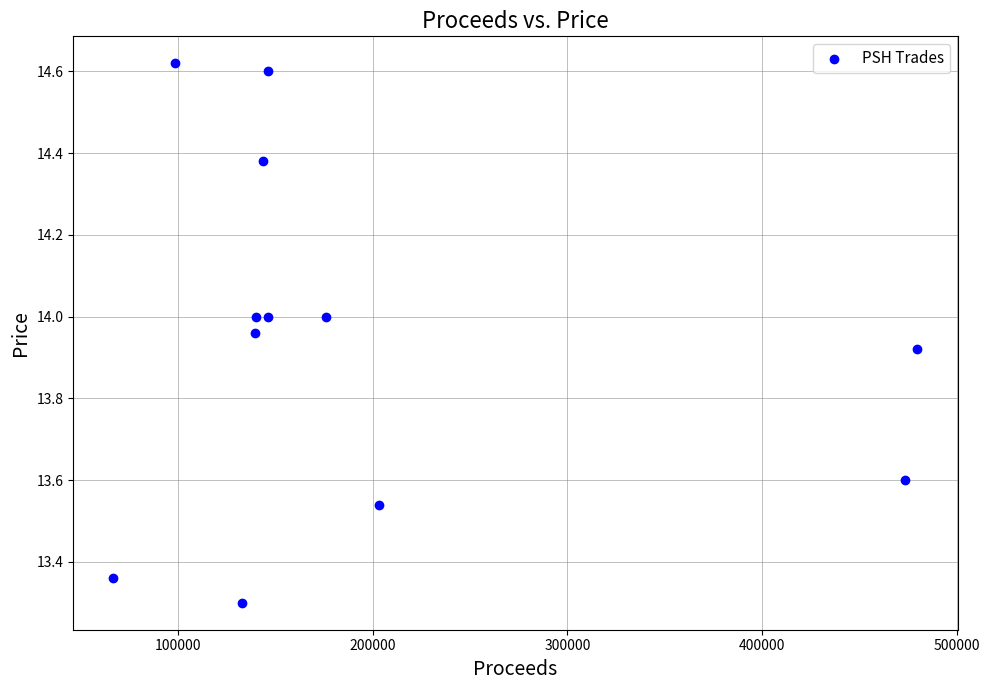

What Y value in the scatter plot is closest to 13?

13.3